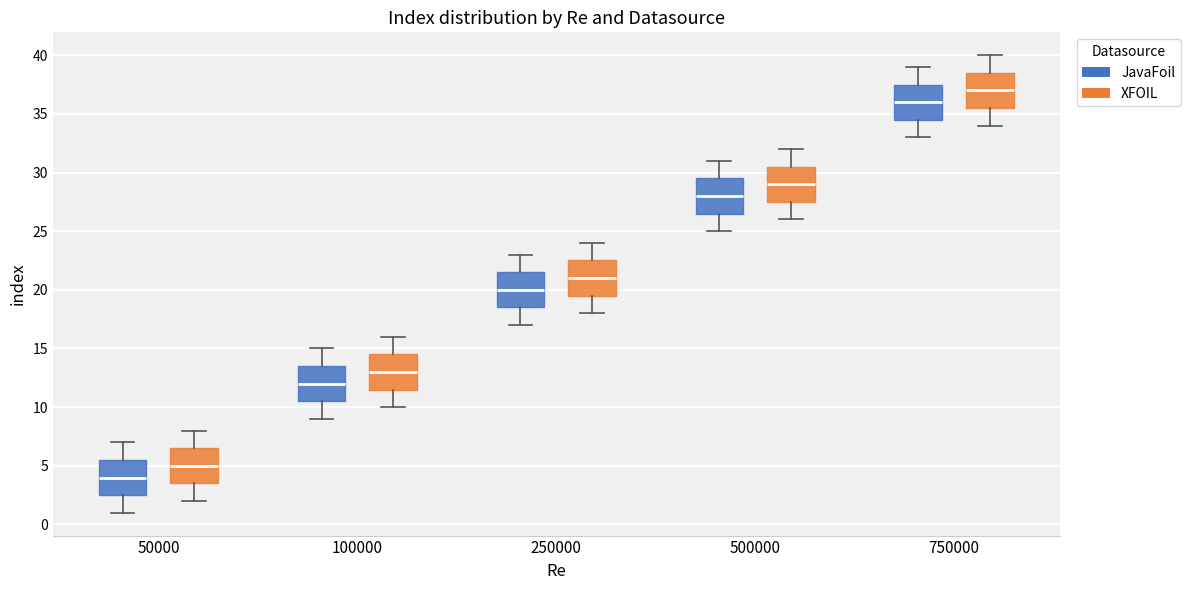

Which box's median line is the highest?

750000 (XFOIL)